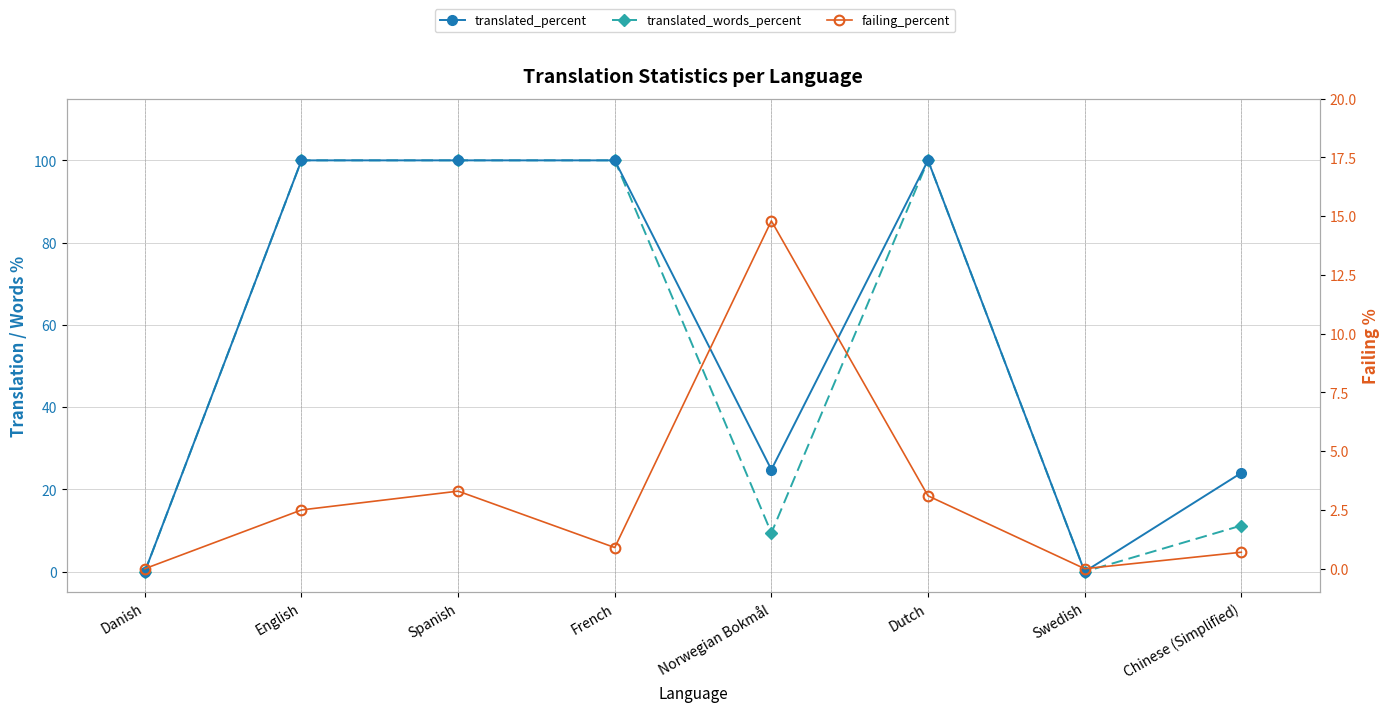

What position from the right is Spanish?

6